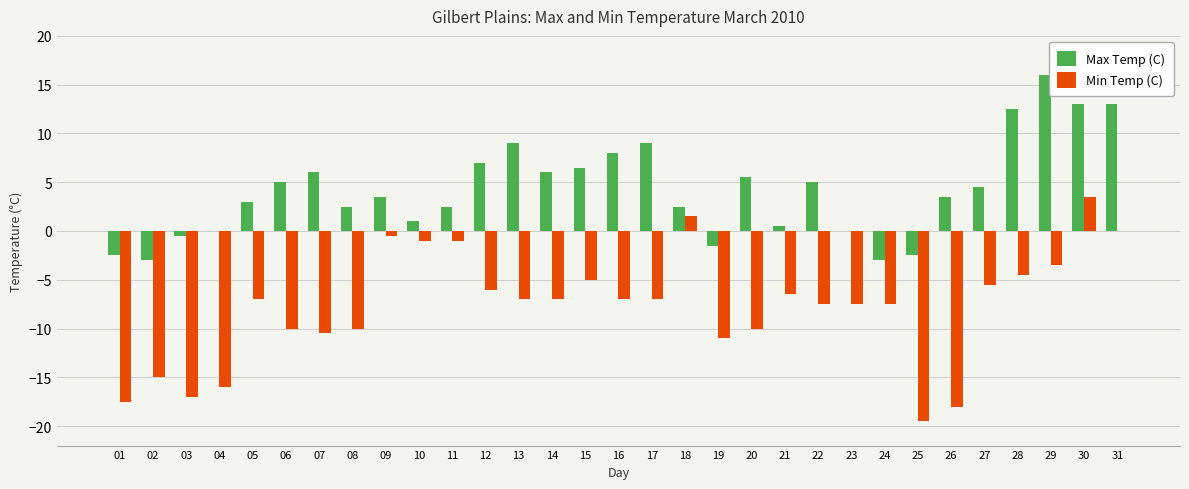

The Max Temp (C) series shows 7.1 at 23. True or false?

False